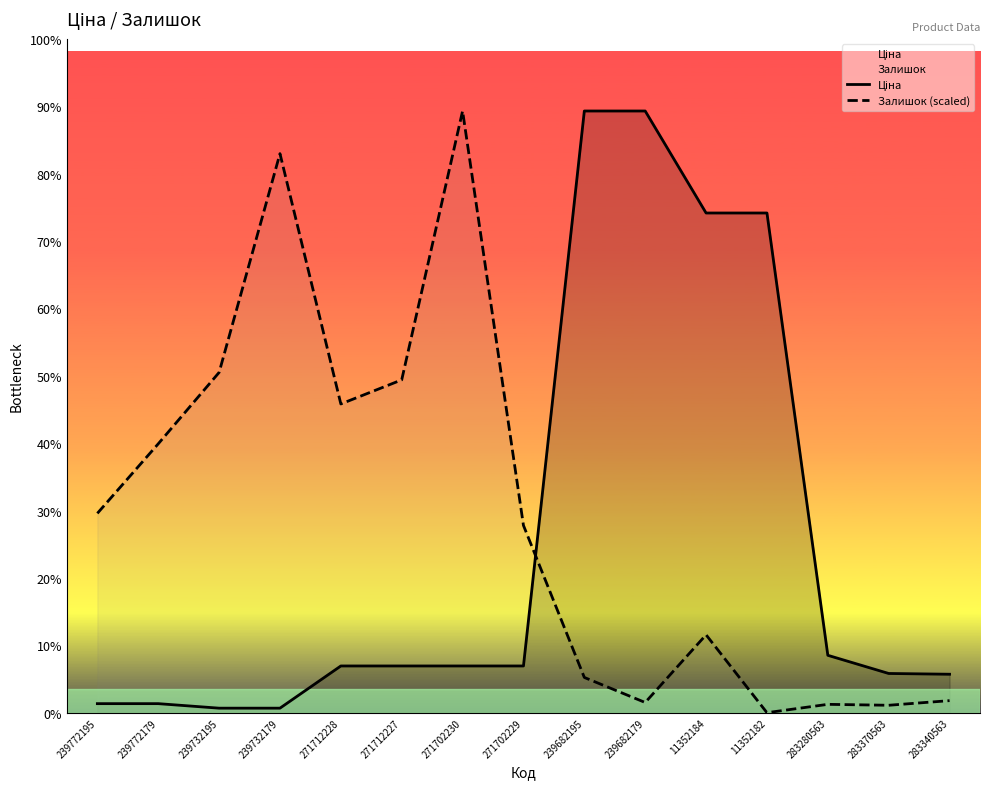

List the series in order of their peak value, lowest first.

Ціна, Залишок (scaled)